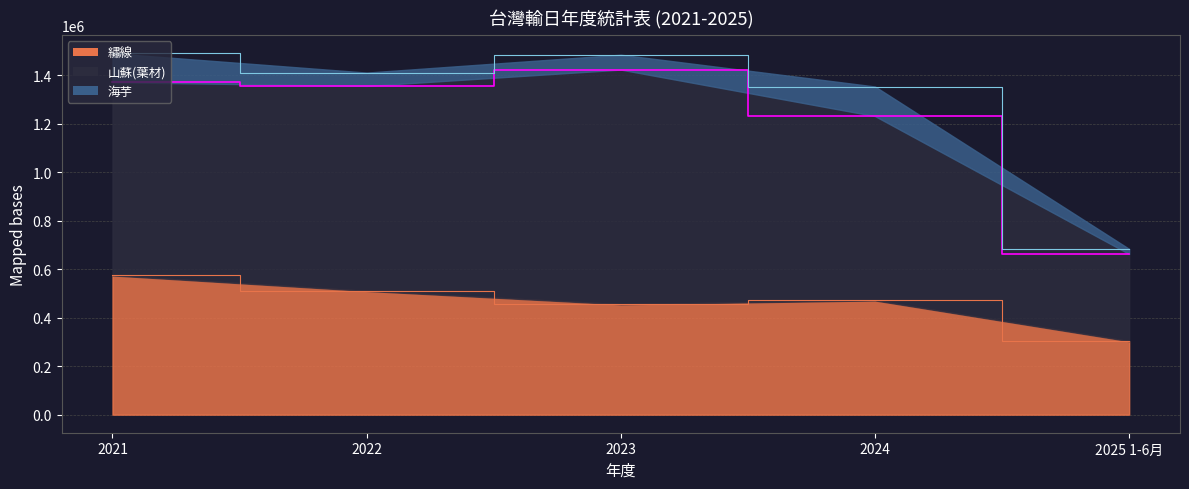

What is the approximate value of 海芋 at 2025 1-6月?

20850